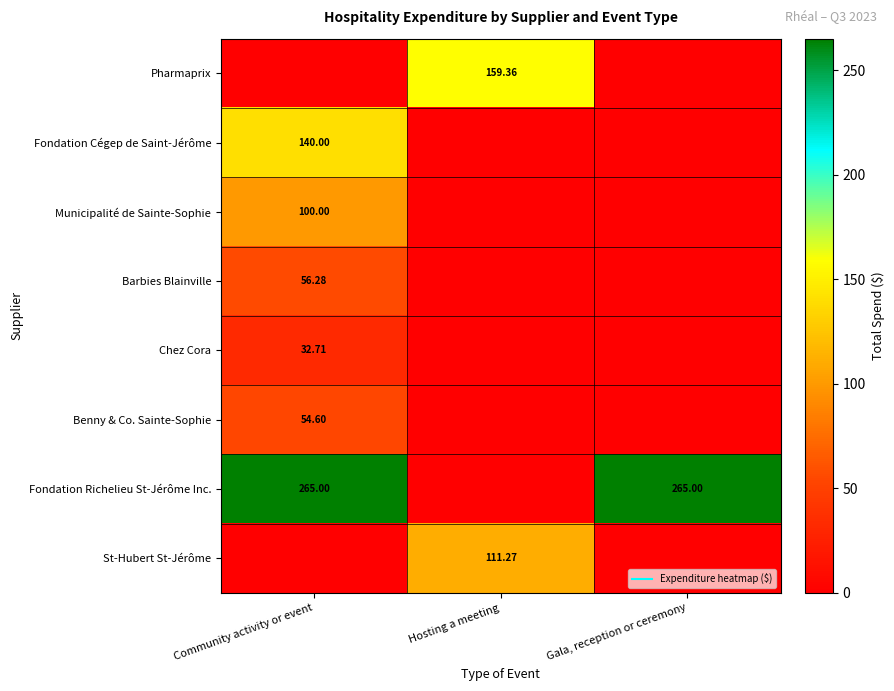

Count the Fondation Cégep de Saint-Jérôme values in the range 0 to 140.

3